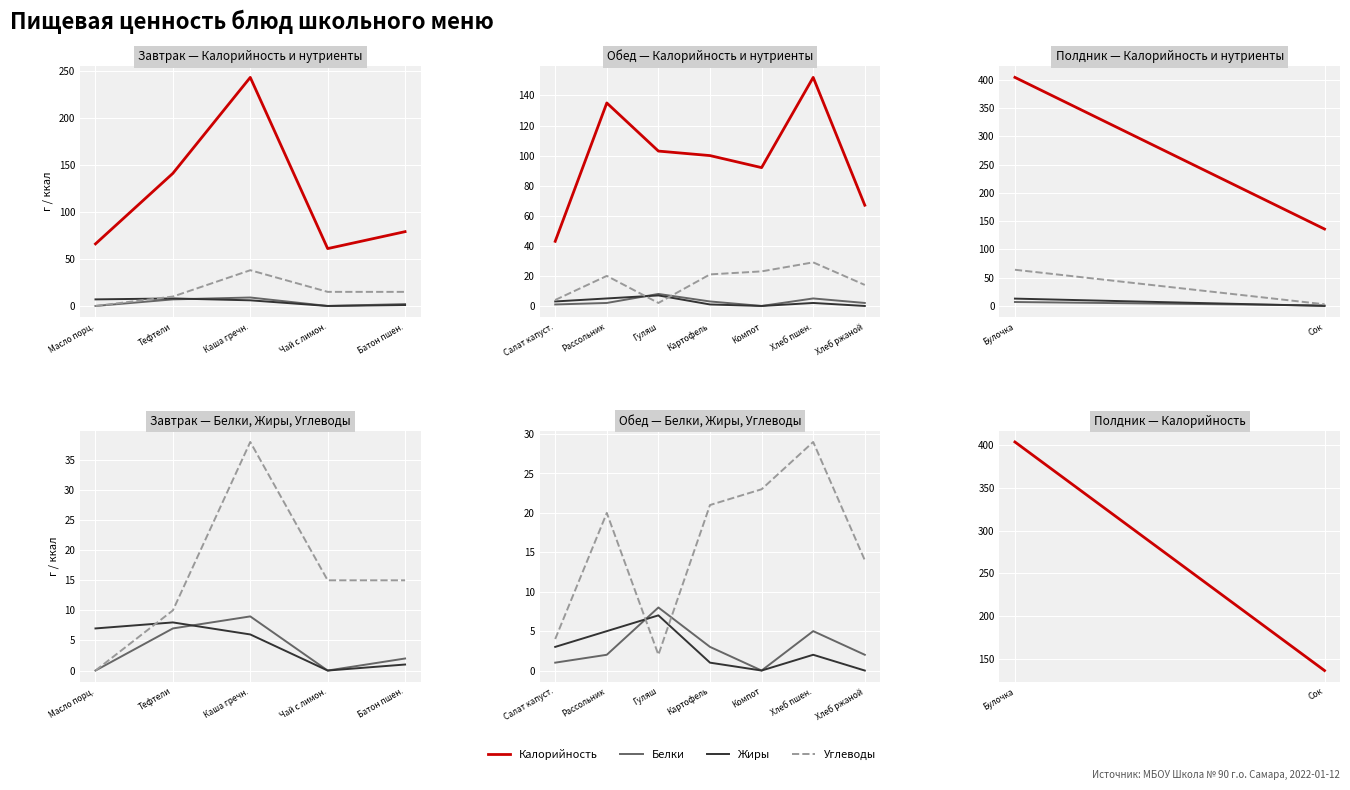

What is the total value across all series at Жиры?

296